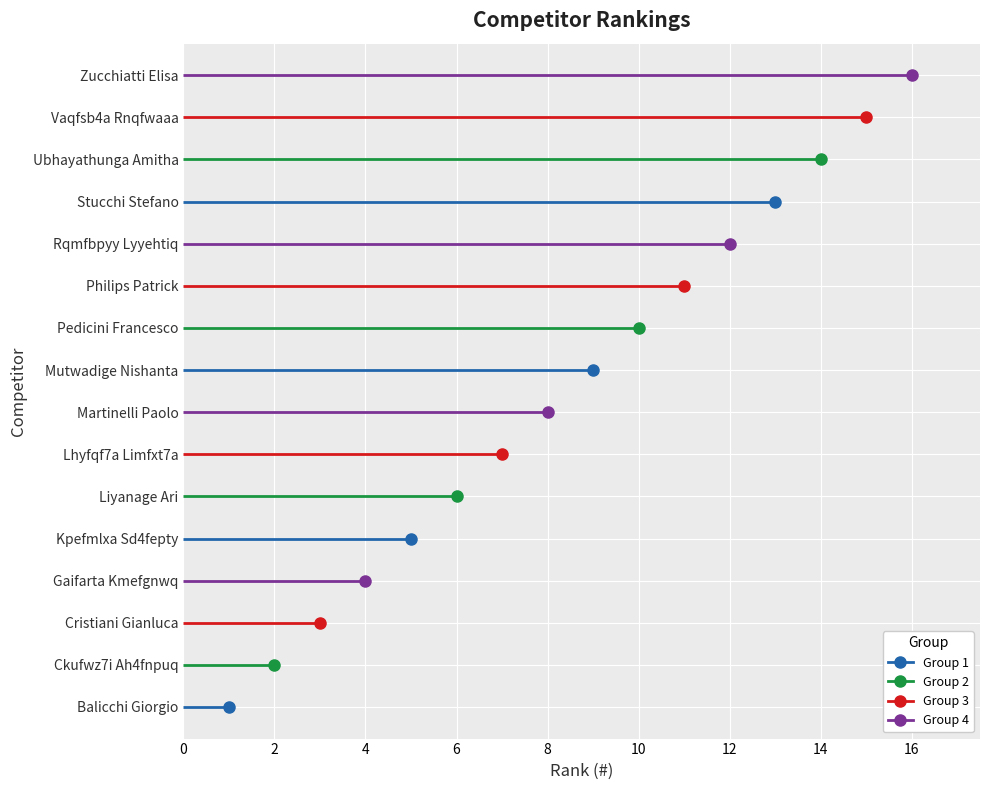

The chart shows a value of 1 at Balicchi Giorgio. True or false?

True